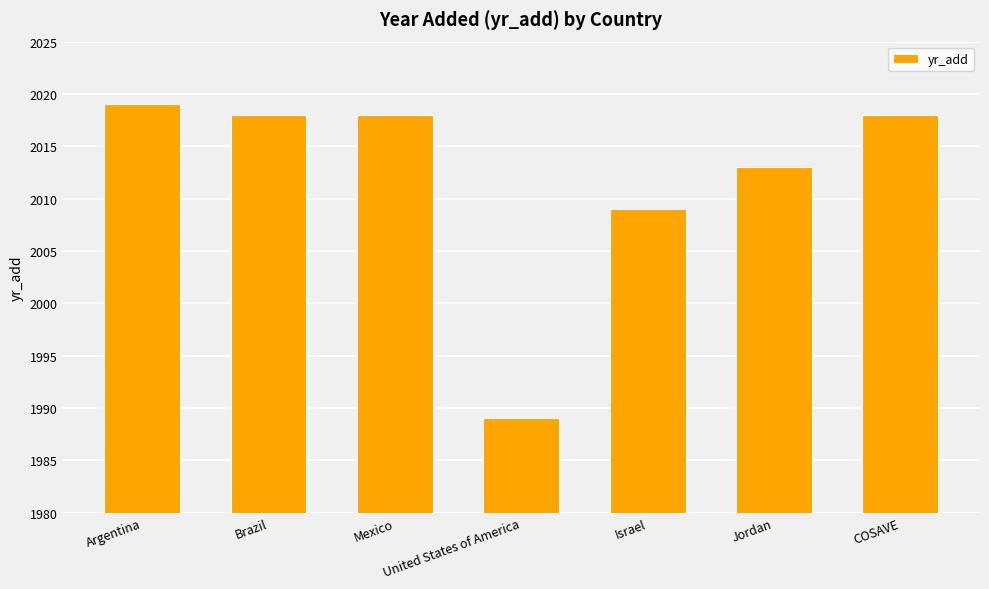

Approximately how many times larger is the value at Argentina compared to COSAVE?

1.0